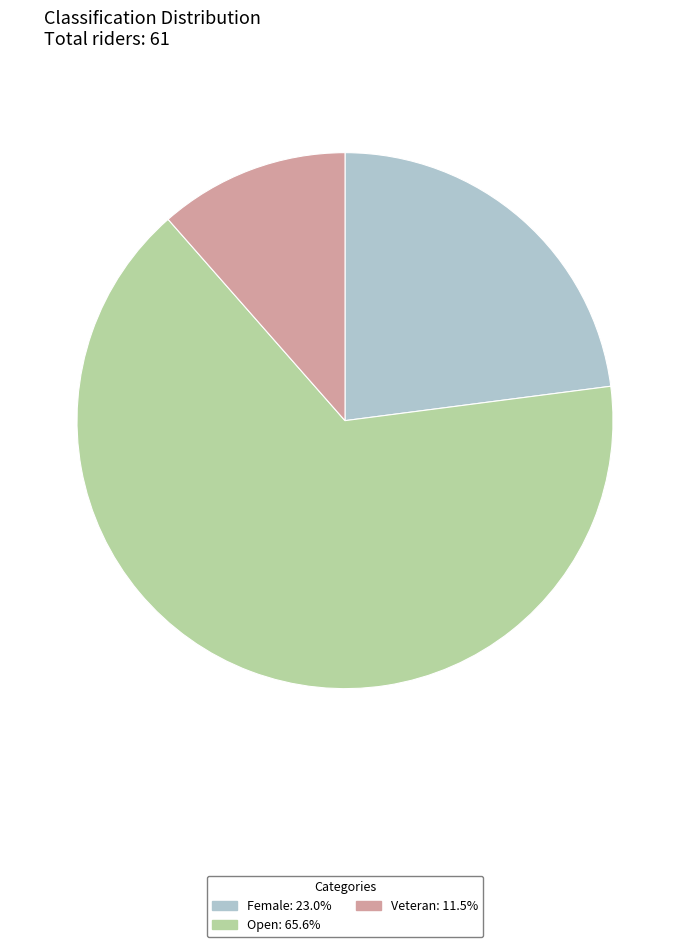

Which category accounts for the majority?

Open